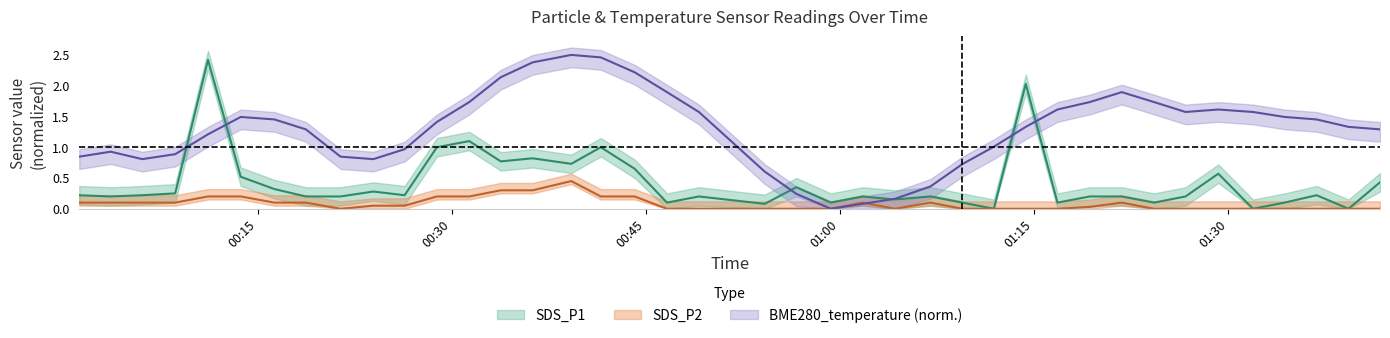

What is the sum of all BME280_temperature values?

51.7